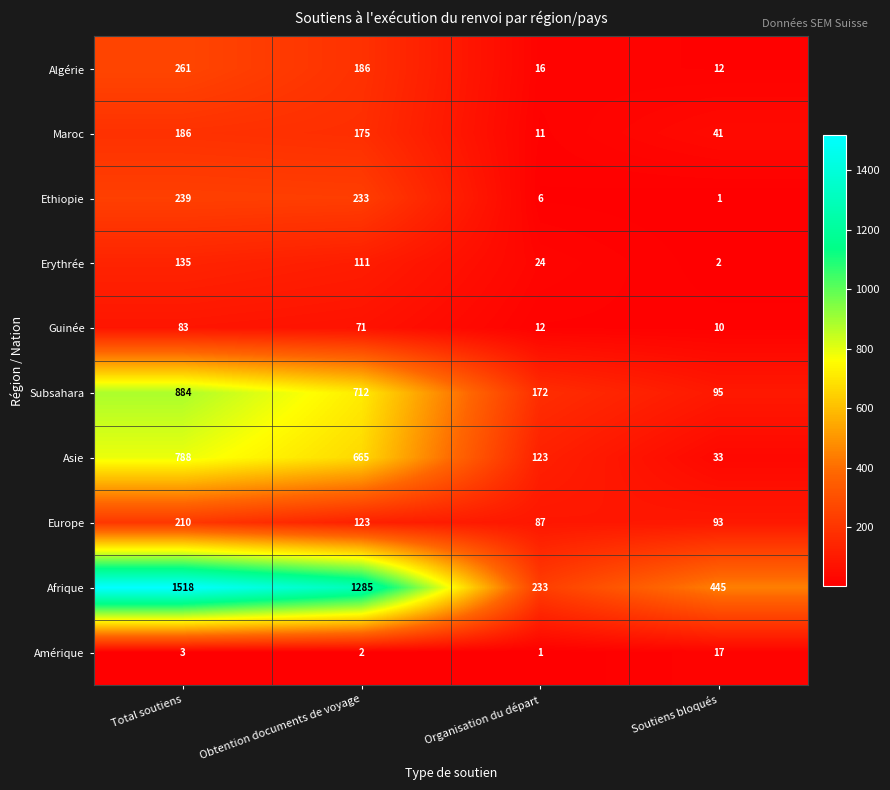

What is the difference between the second highest and minimum values in the Afrique series?

1052